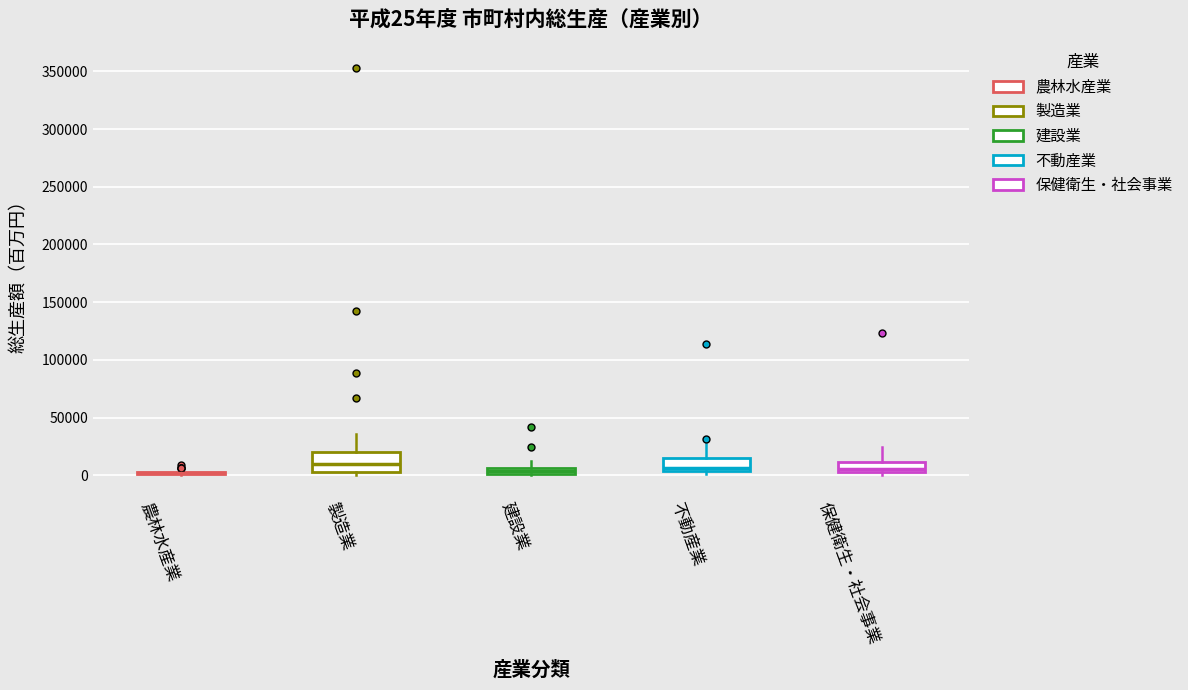

Comparing the boxes themselves (not the whiskers), which one is the tallest?

製造業